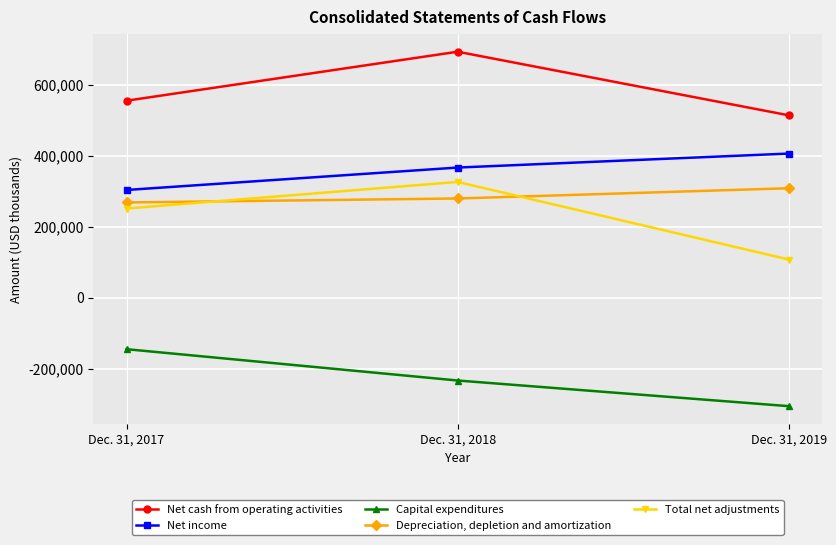

Is it true that Depreciation, depletion and amortization equals 280225 at Dec. 31, 2018?

True